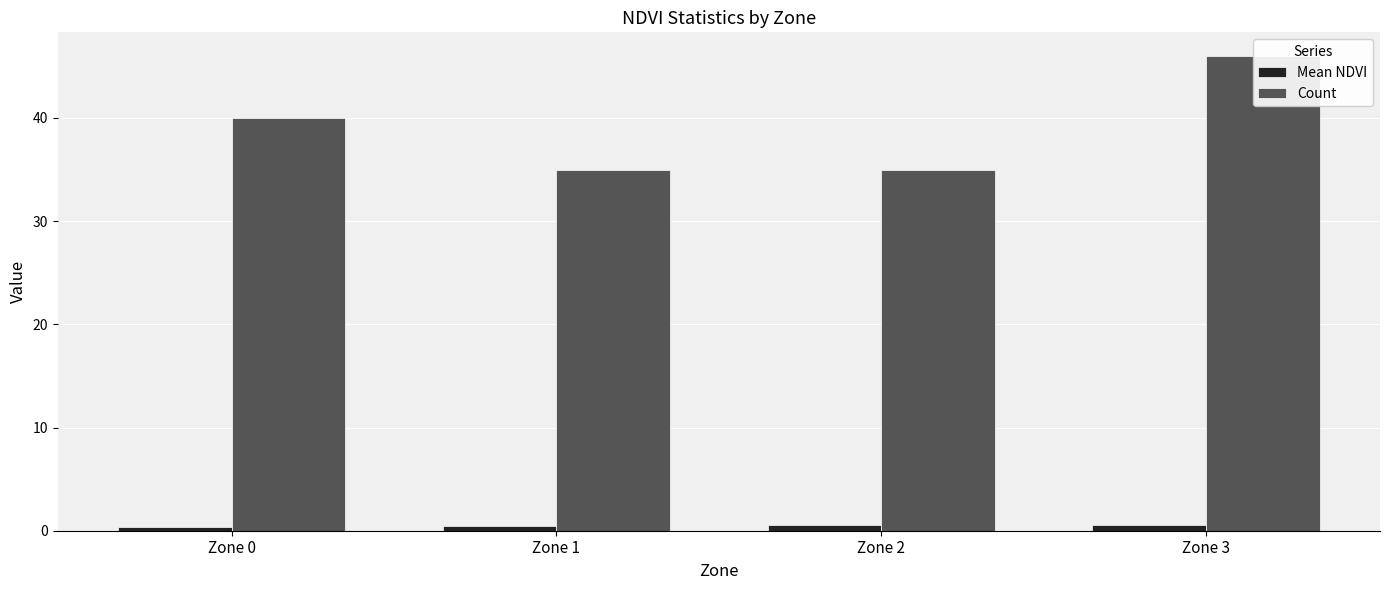

What is the value of the Count bar at the 4th from the left?

46.0